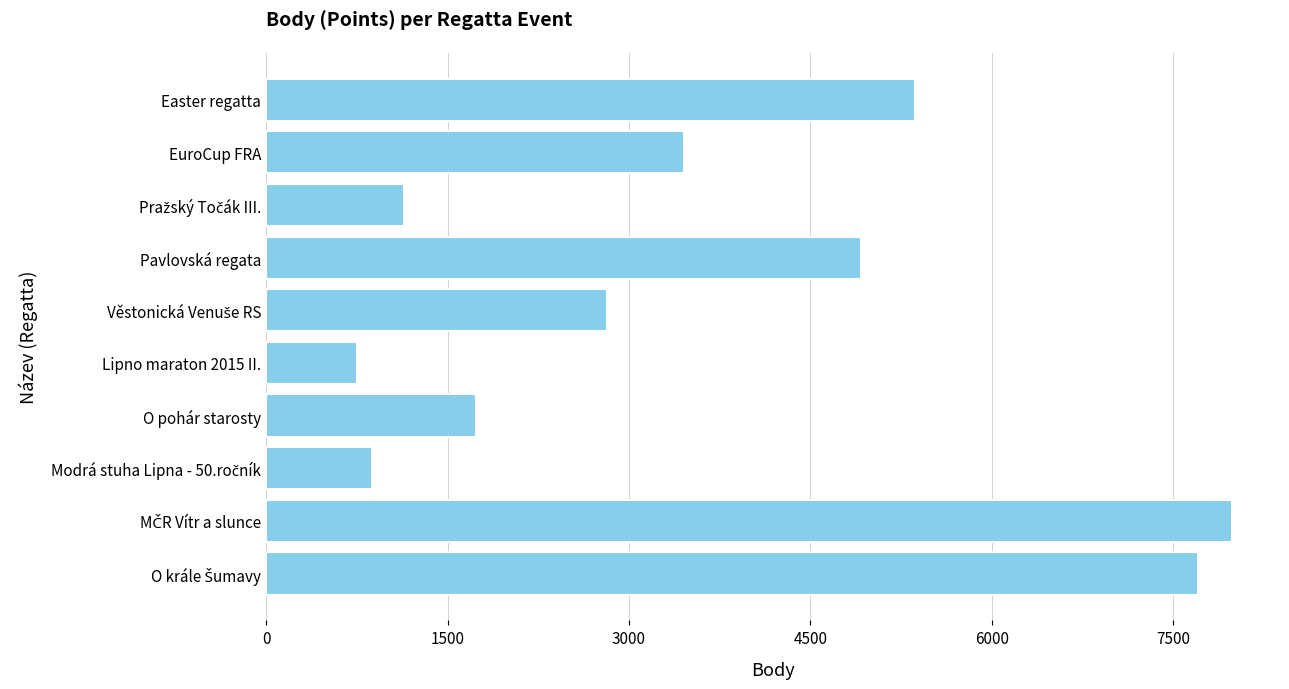

Reading bottom to top, what are all the values shown in this chart?

7707	7983	879	1734	754	2814	4921	1142	3452	5367